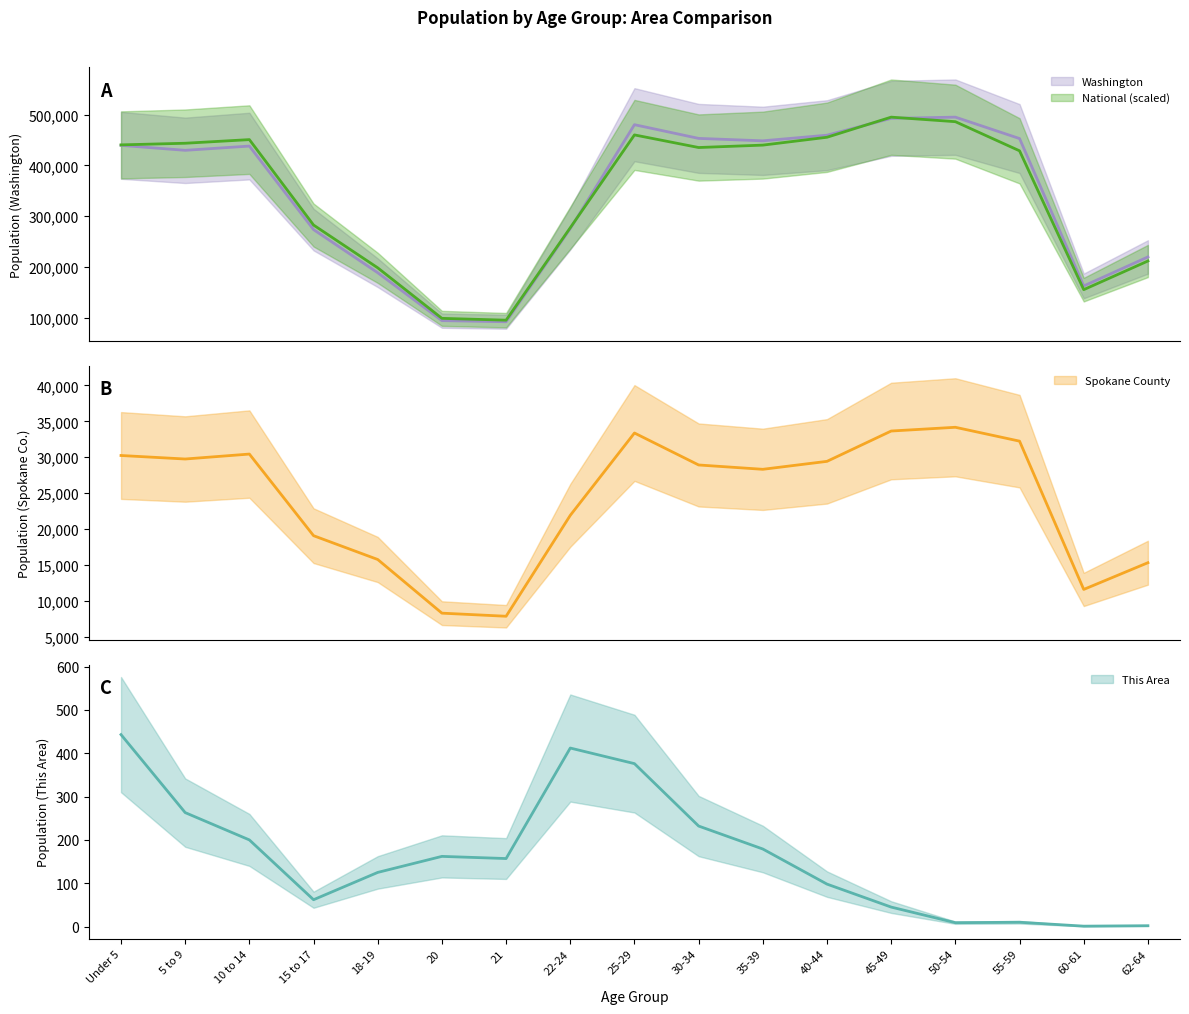

How many lines are shown in the chart?

4